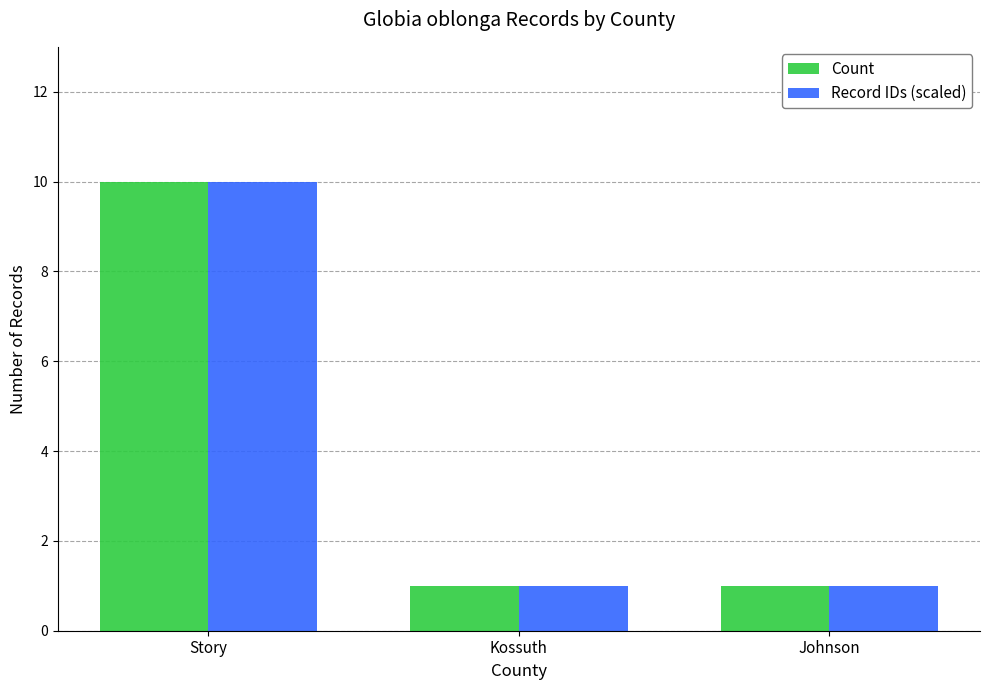

Reading left to right, transcribe all the data shown in this chart.

Count: Story=10	Kossuth=1	Johnson=1
Record IDs (scaled): Story=10	Kossuth=1	Johnson=1